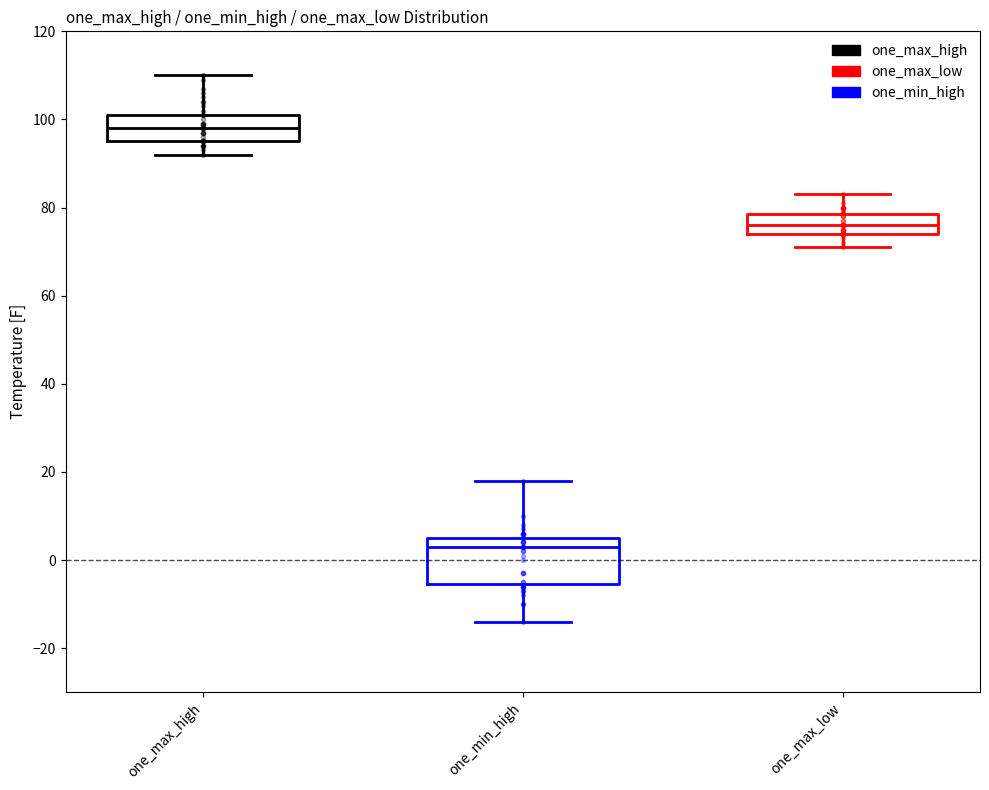

Which box is the tallest, from its lower edge to its upper edge?

one_min_high